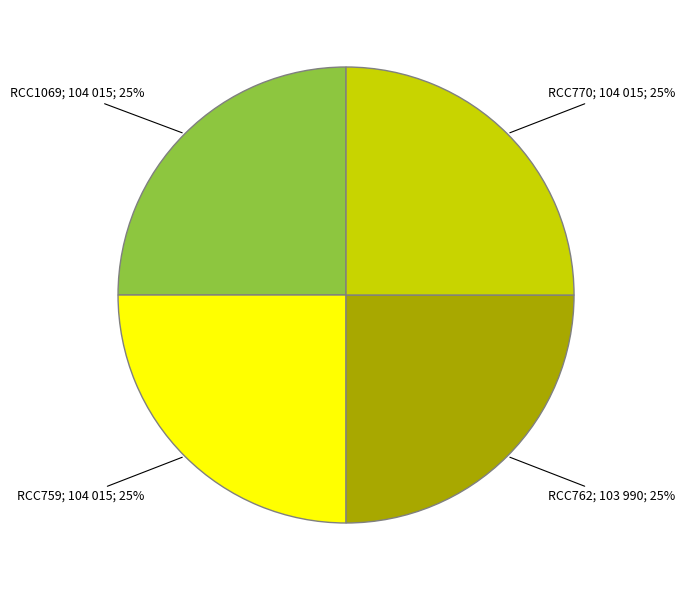

Does any single category account for the majority?

No